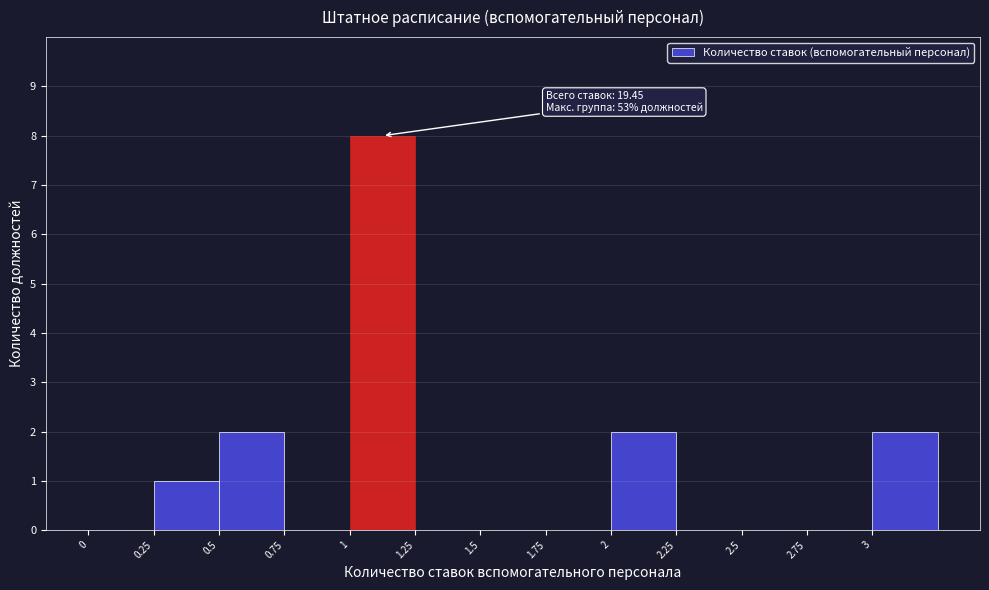

Which range on the x-axis has the tallest bar?

1.00 to 1.25